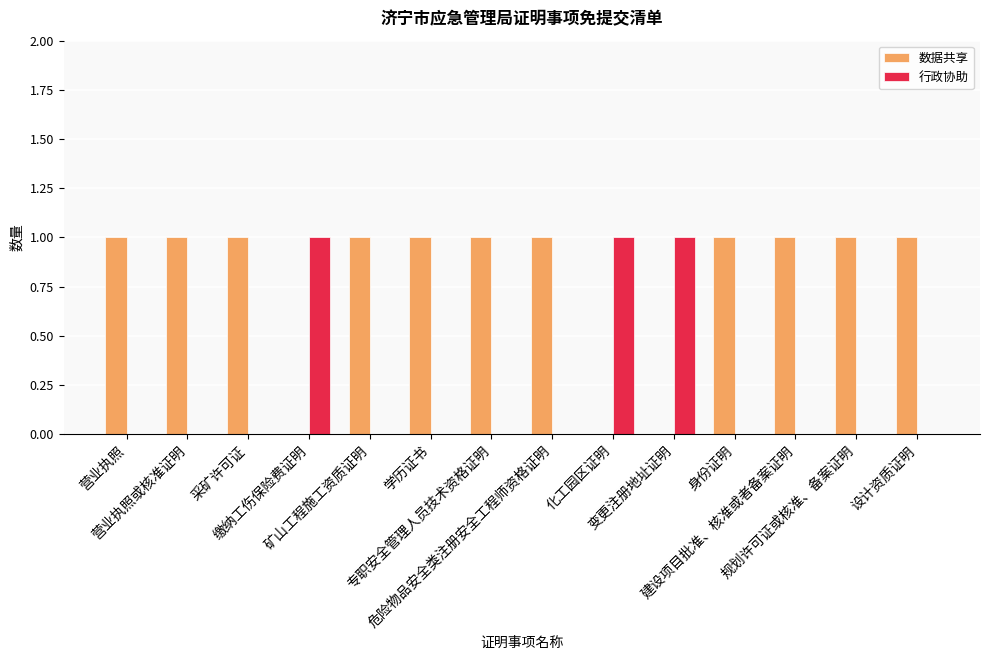

What is the sum of all 数据共享 values?

11